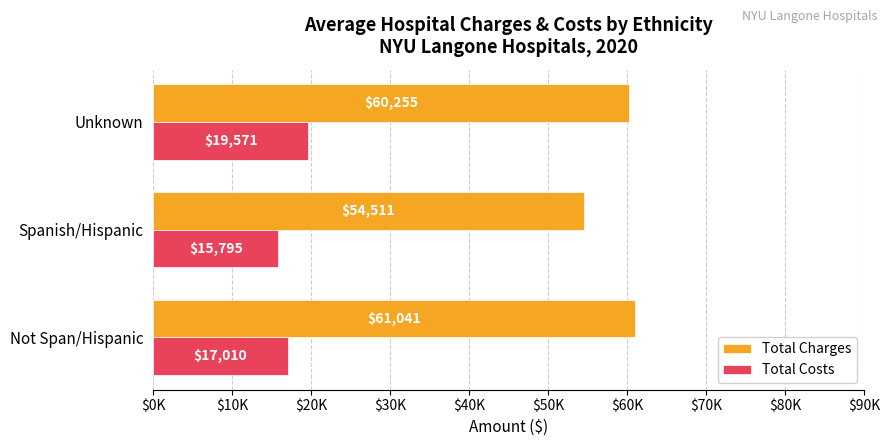

Which label corresponds to the largest value in the chart?

Not Span/Hispanic